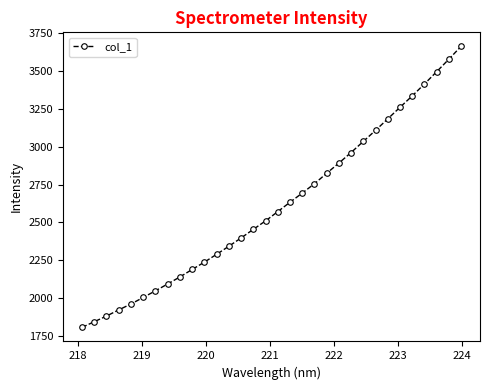

What is the value of the 2nd point from the left?

1844.4